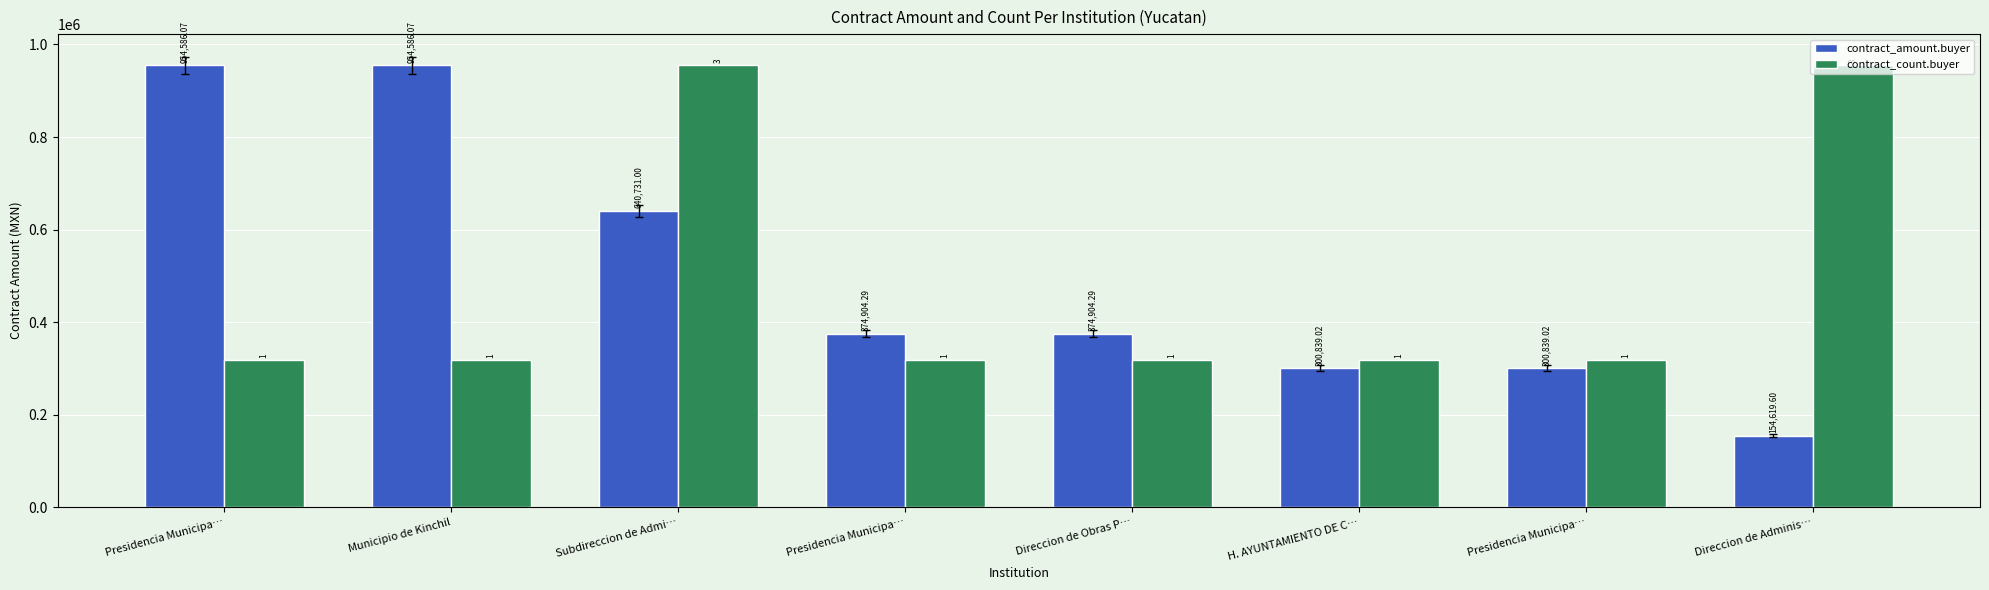

At how many categories does at least one series exceed 601003?

4